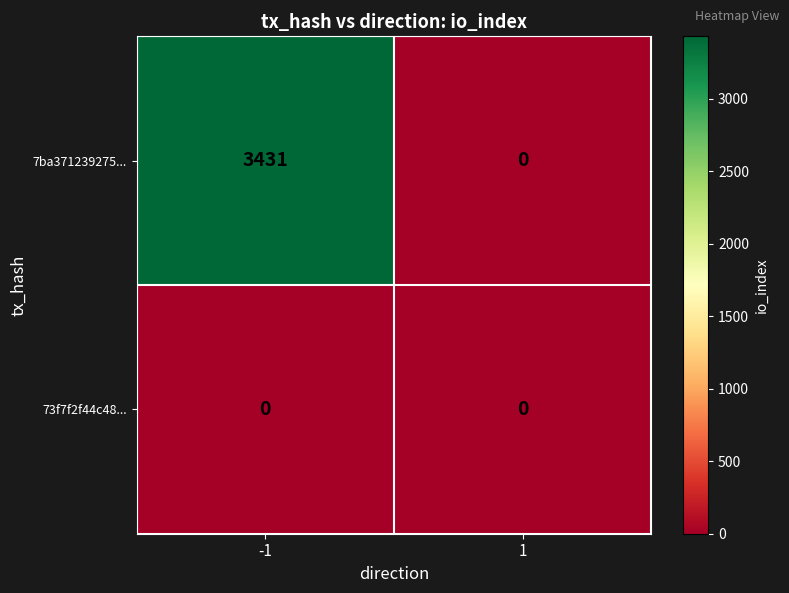

What is the total value across all series at -1?

3431